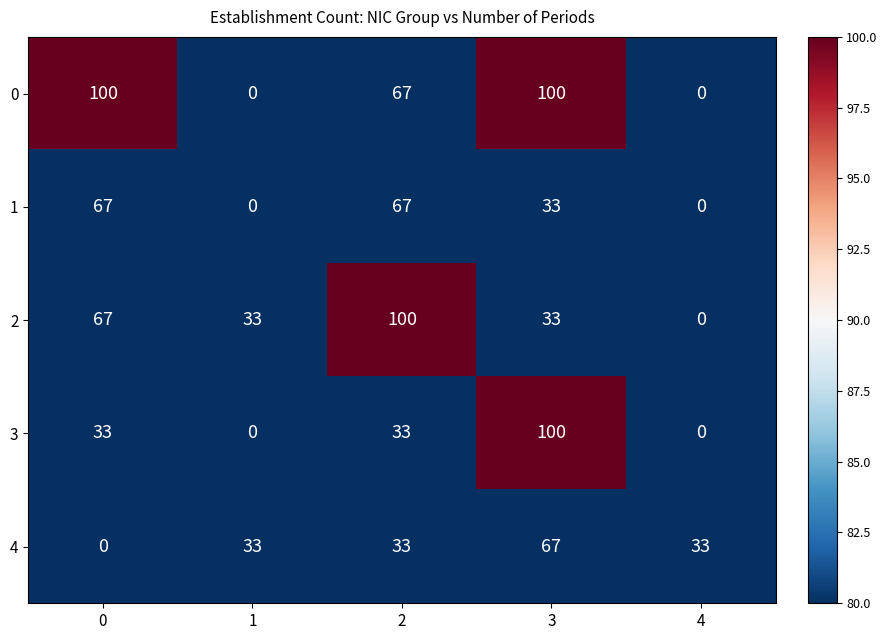

At which category is the sum across all series the highest?

3